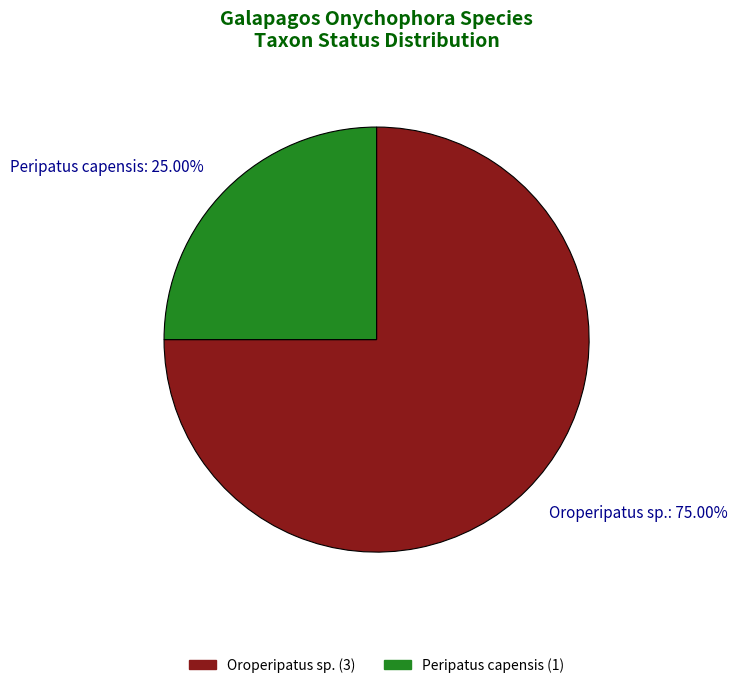

What percentage is the Peripatus capensis slice, to the nearest percent?

25%